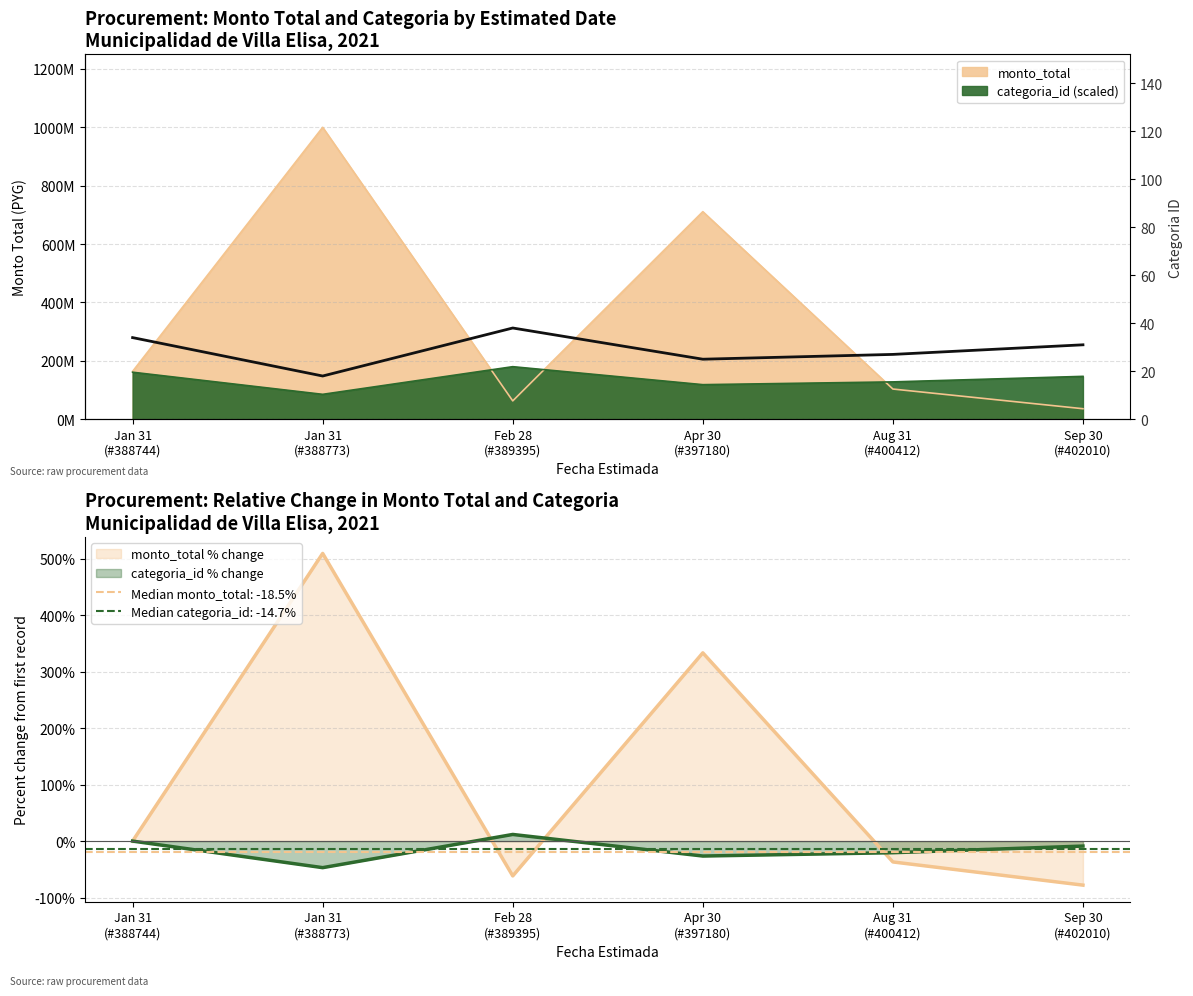

How many data points does each series have?

6